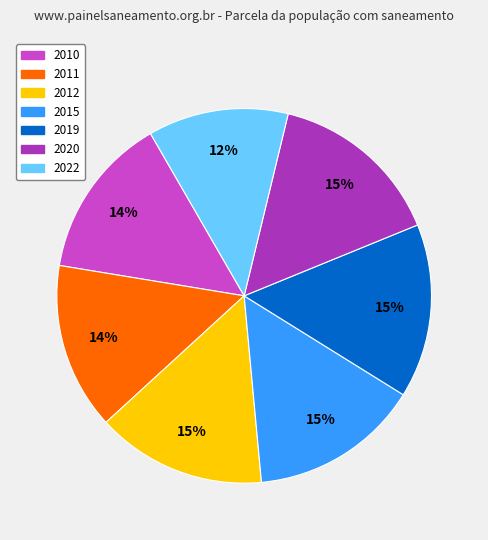

To the nearest percent, what is the difference between the largest and smallest slice percentages?

3%